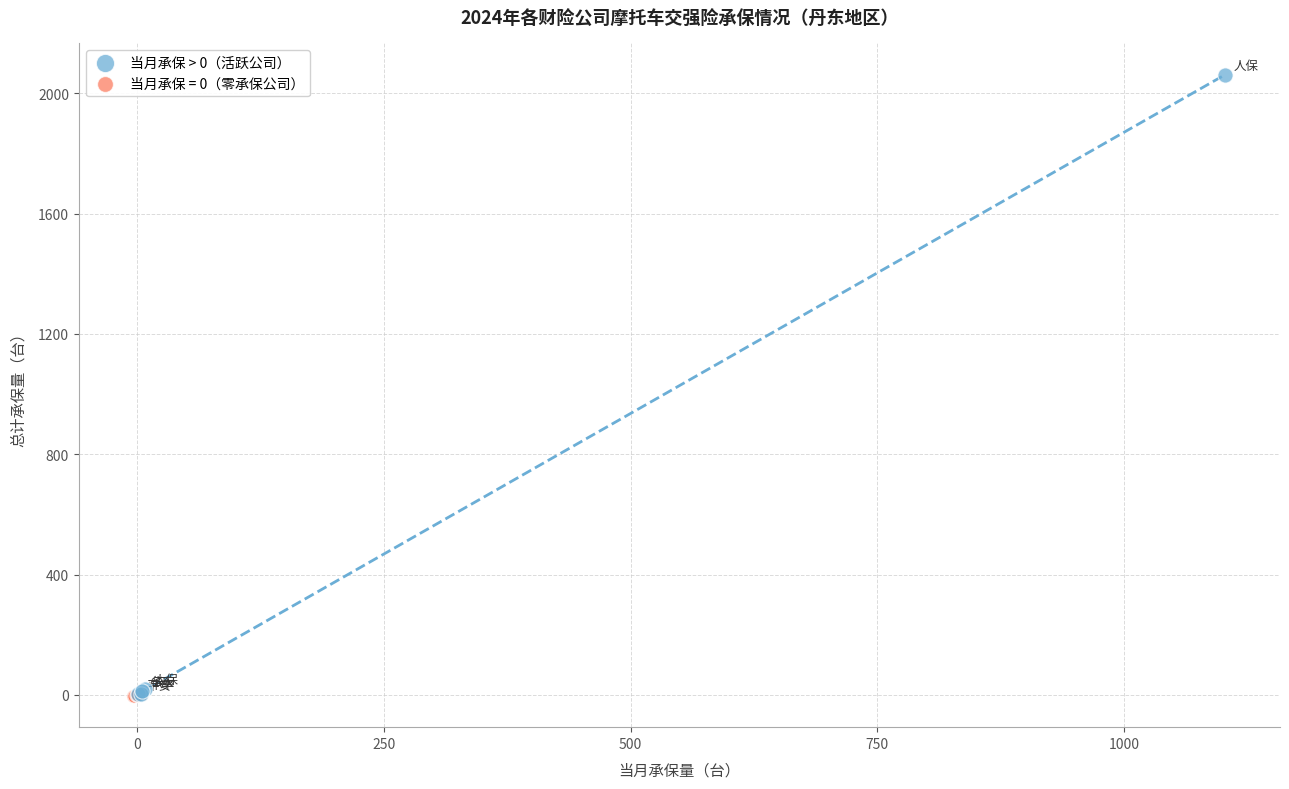

Which series reaches the maximum Y coordinate?

当月承保 > 0（活跃公司）